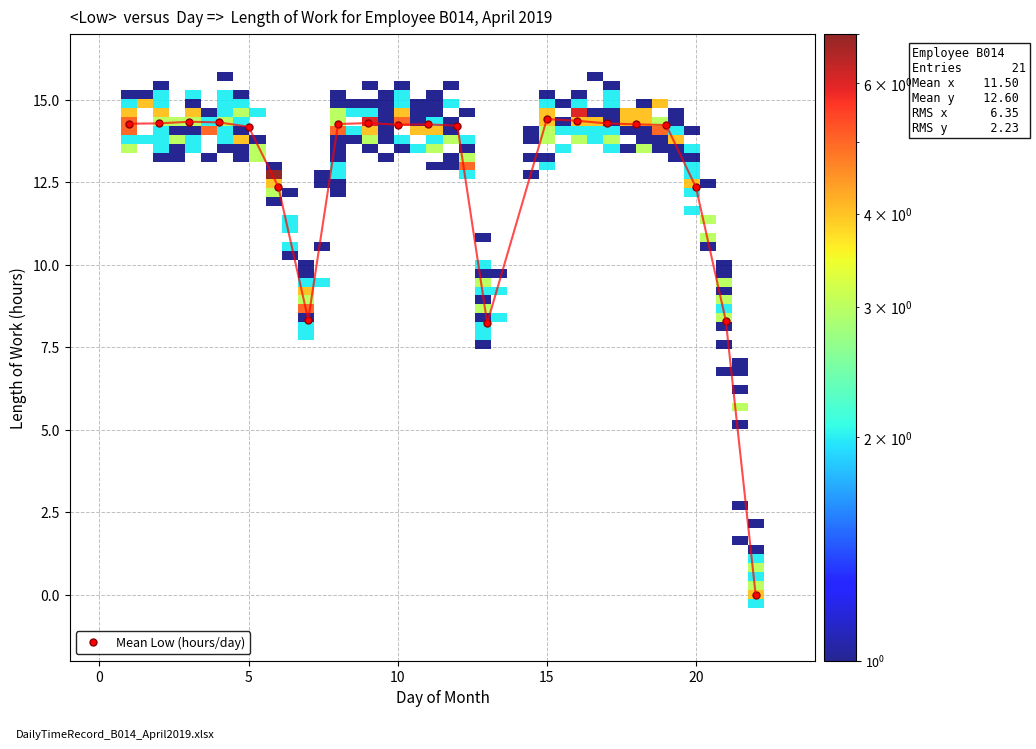

What is the difference between the maximum and minimum values?

14.4